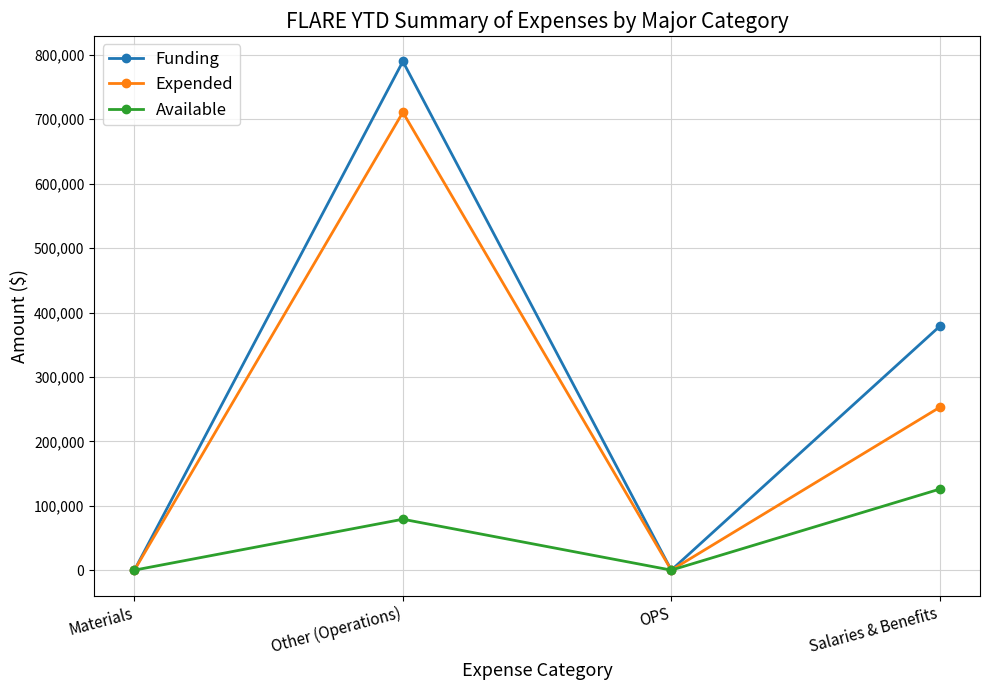

True or false: Available has more than 2 points higher than both neighbors.

False